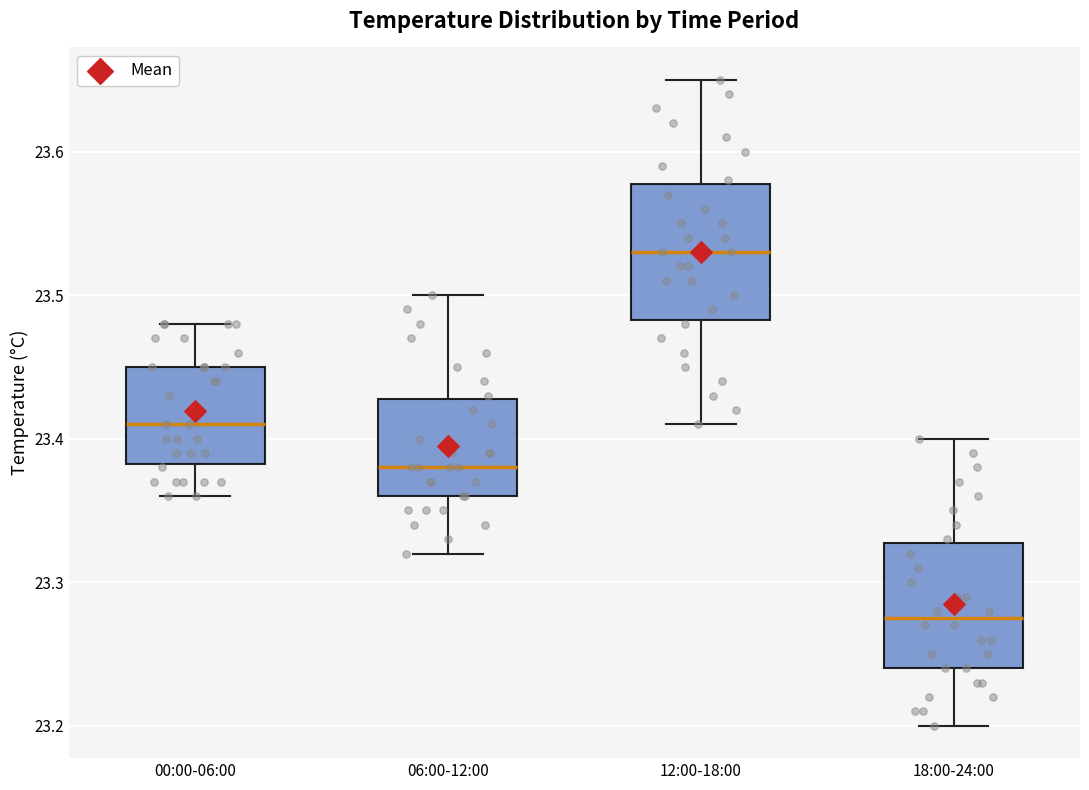

Where does the upper whisker of the box for 00:00-06:00 end on the y-axis? The values are not printed on the chart, so give them approximately, as read against the axis.

23.48